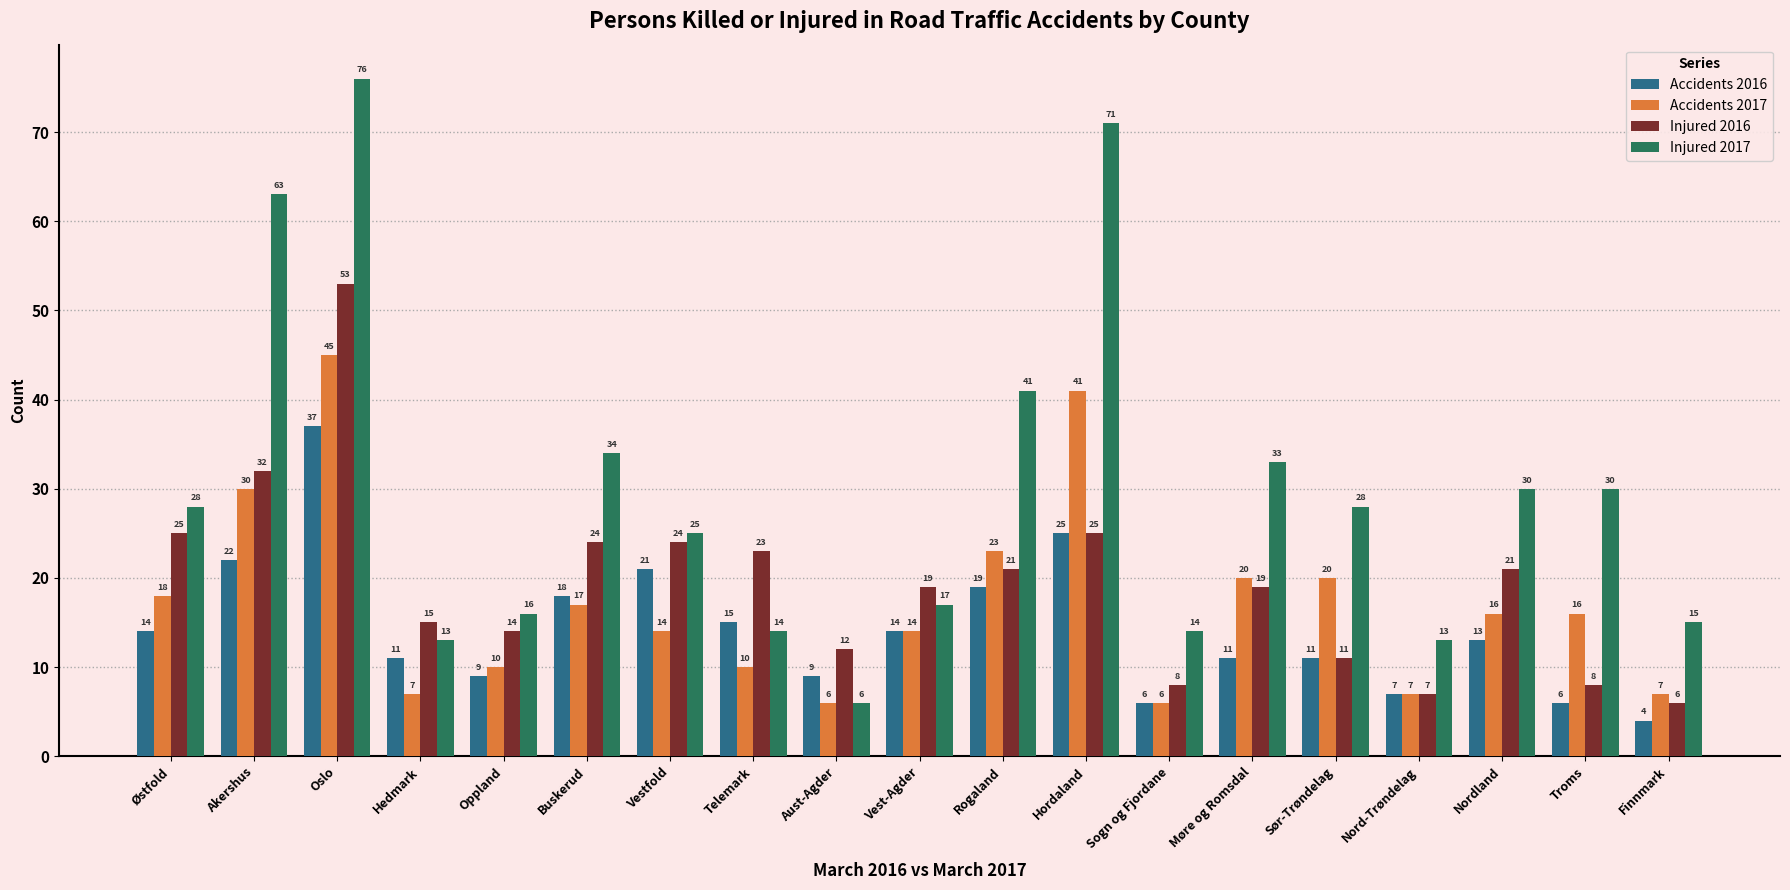

Which series changed the most between Østfold and Hordaland?

Injured 2017